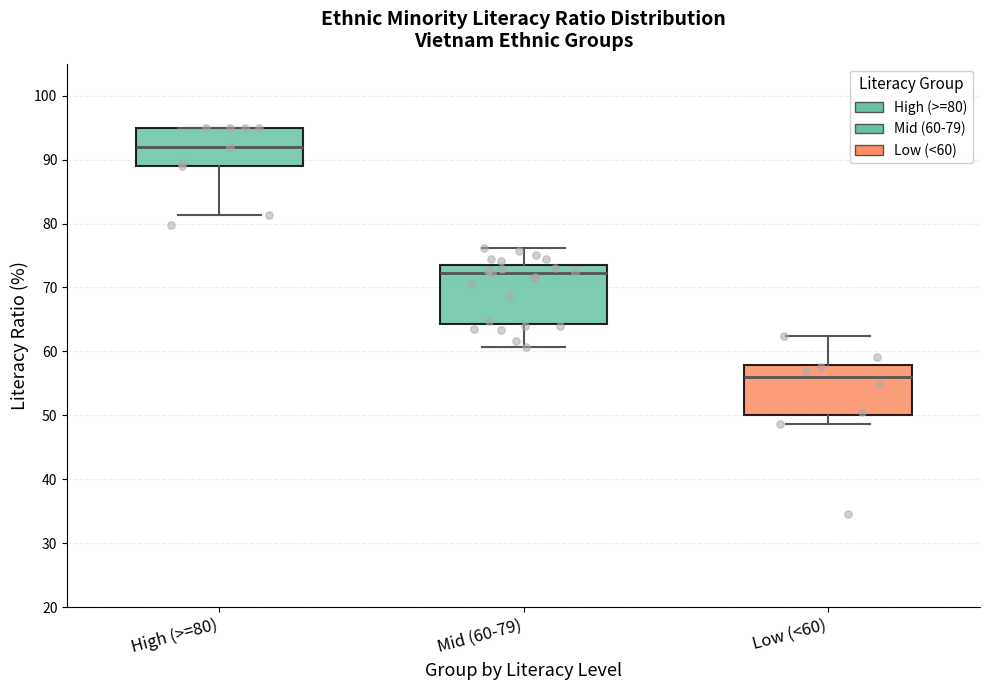

Which box has the highest median line?

High (>=80)